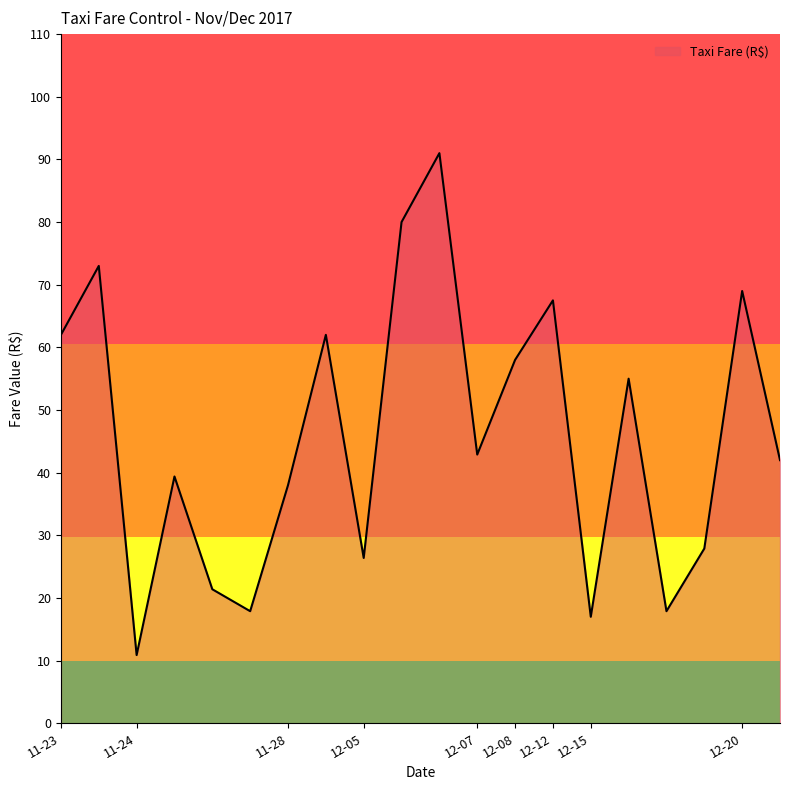

What is the greatest value displayed?

91.0